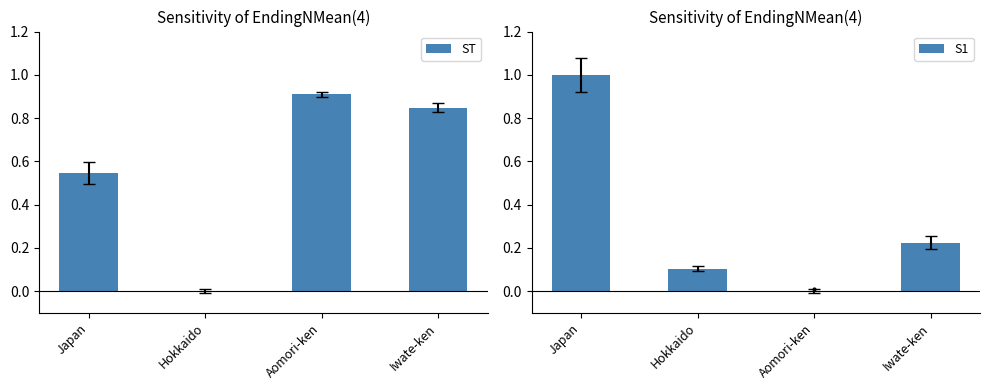

At which label is S1 closest to 0?

Aomori-ken